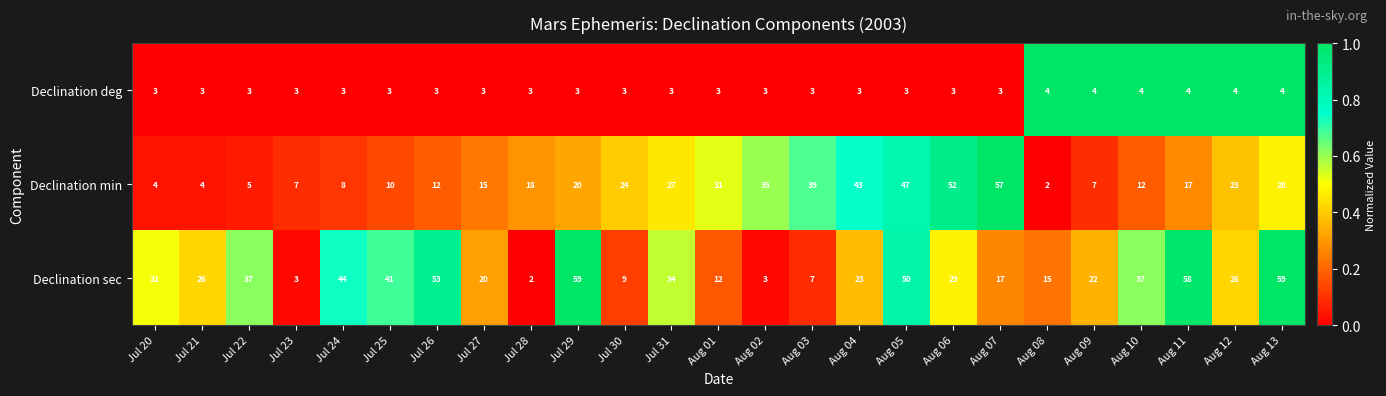

Rank the series by their average value, from highest to lowest.

Declination sec, Declination min, Declination deg